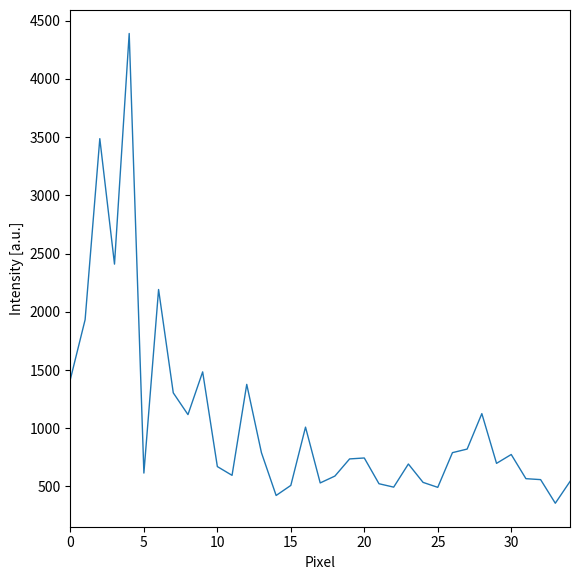

How many distinct data groups are displayed?

1